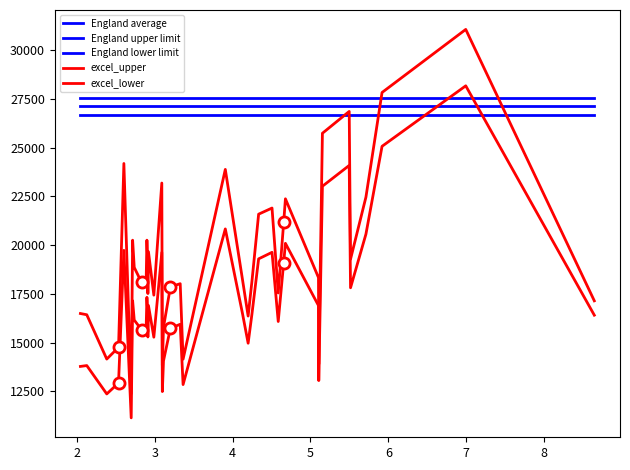

At how many categories does at least one series exceed 24160?

39